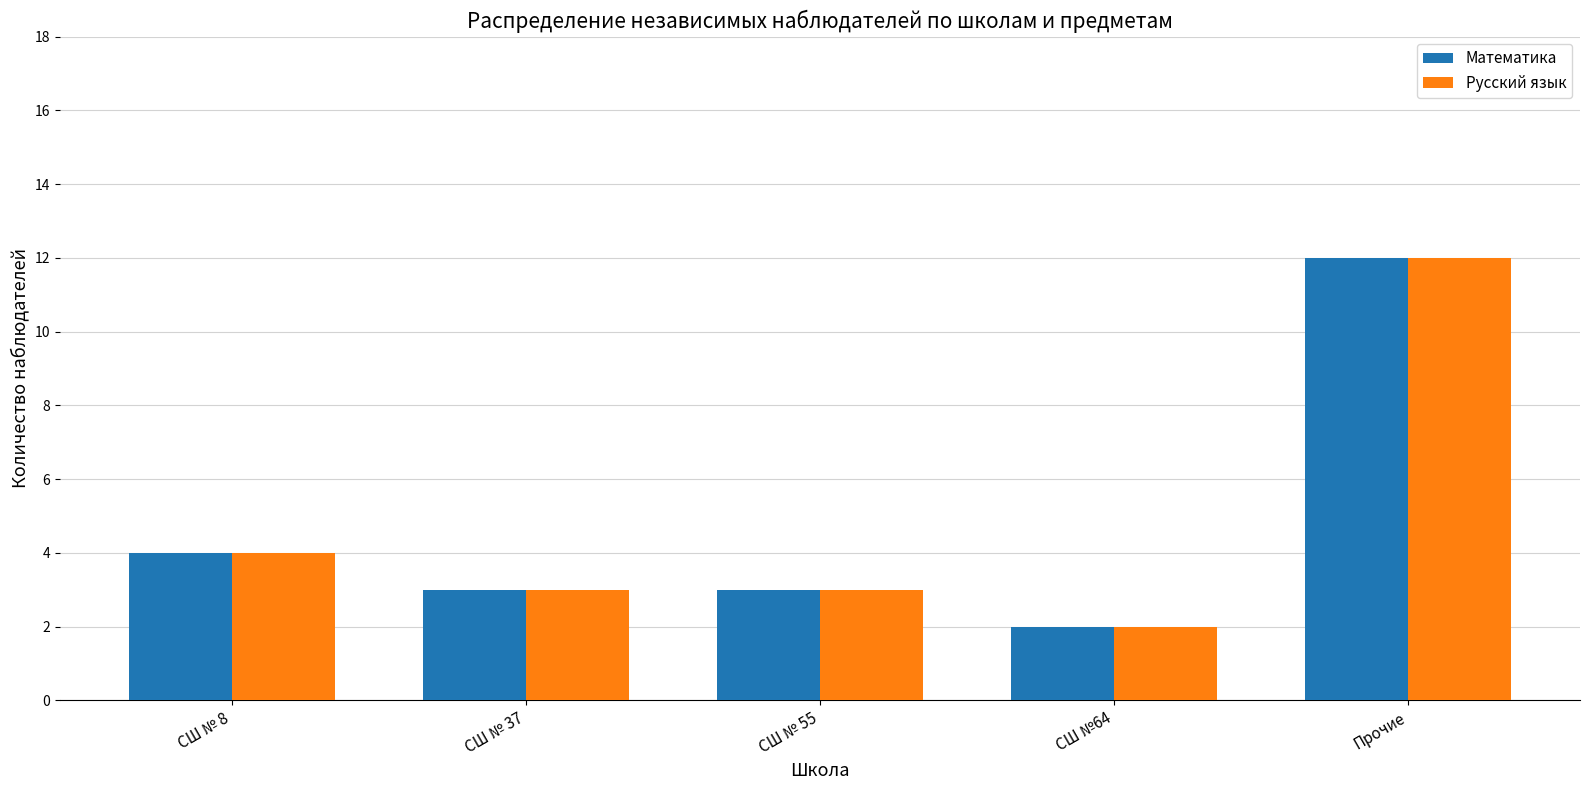

What position from the left is СШ №64?

4